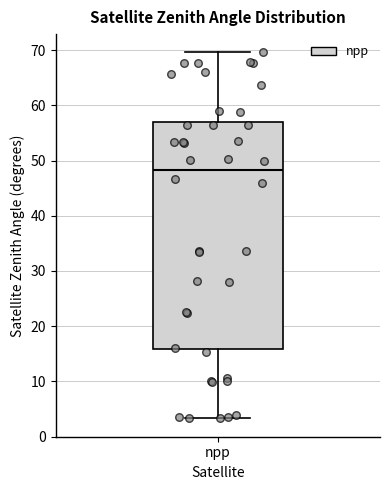

Transcribe this box plot: give where the median line is, the range the box spans, and where the two whiskers end, as read against the y-axis. The values are not printed on the chart, so give them approximately, as read against the axis.

median 48, box 16 to 57, whiskers 3 to 70